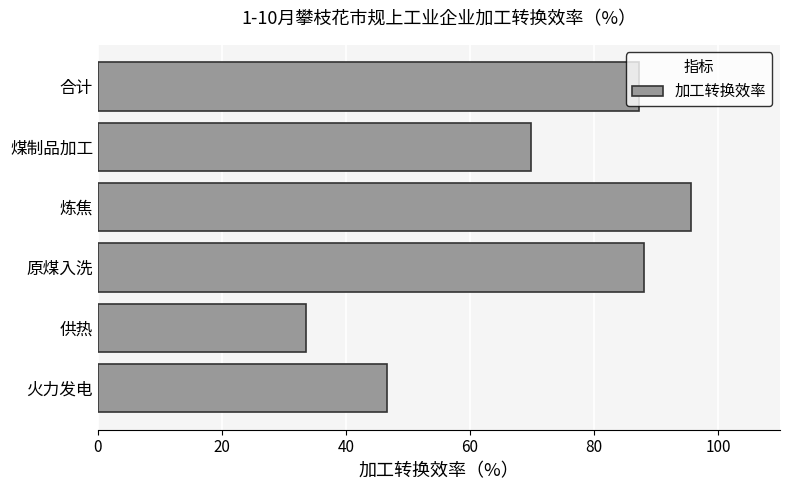

What is the change in value from 火力发电 to 炼焦?

+49.1